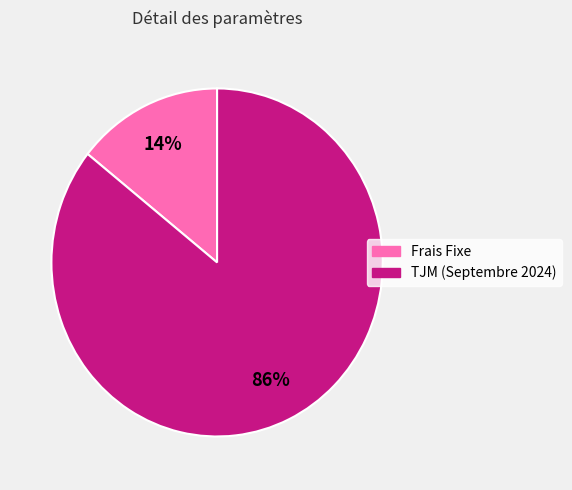

Rank the categories by value from highest to lowest.

TJM (Septembre 2024), Frais Fixe